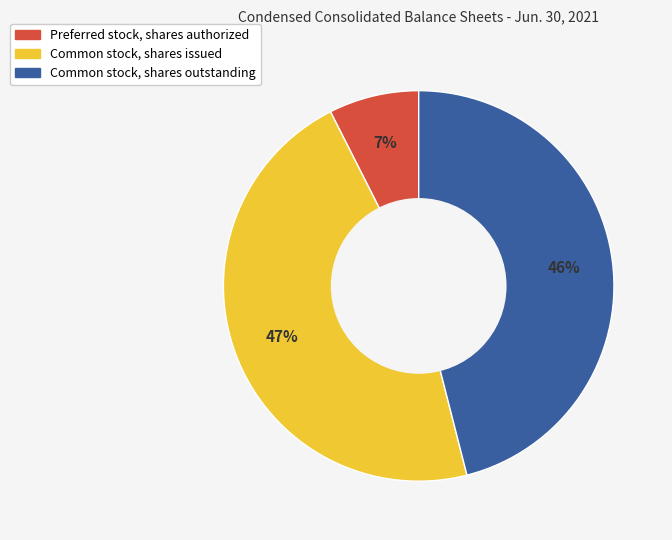

Is the sum of Preferred stock, shares authorized and Common stock, shares outstanding greater than half?

Yes